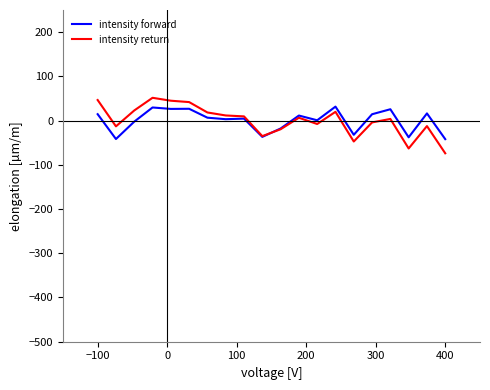

What is the minimum value for intensity forward?

-42.0